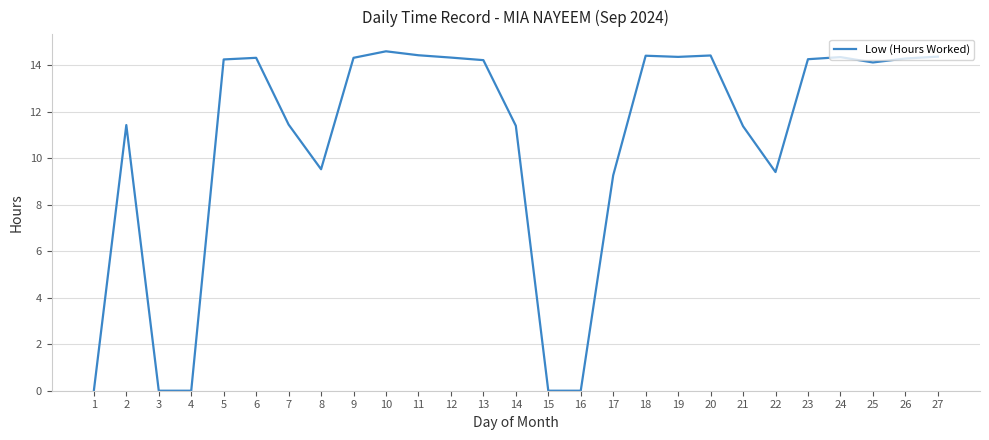

The chart shows a value of 14.4 at 27. True or false?

True